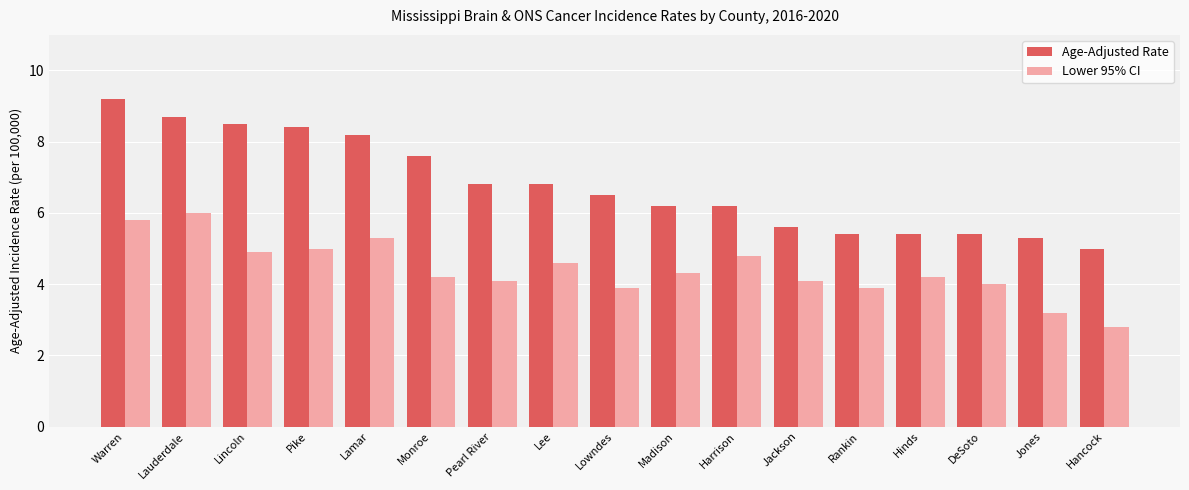

What is the sum of all Age-Adjusted Rate values?

115.2